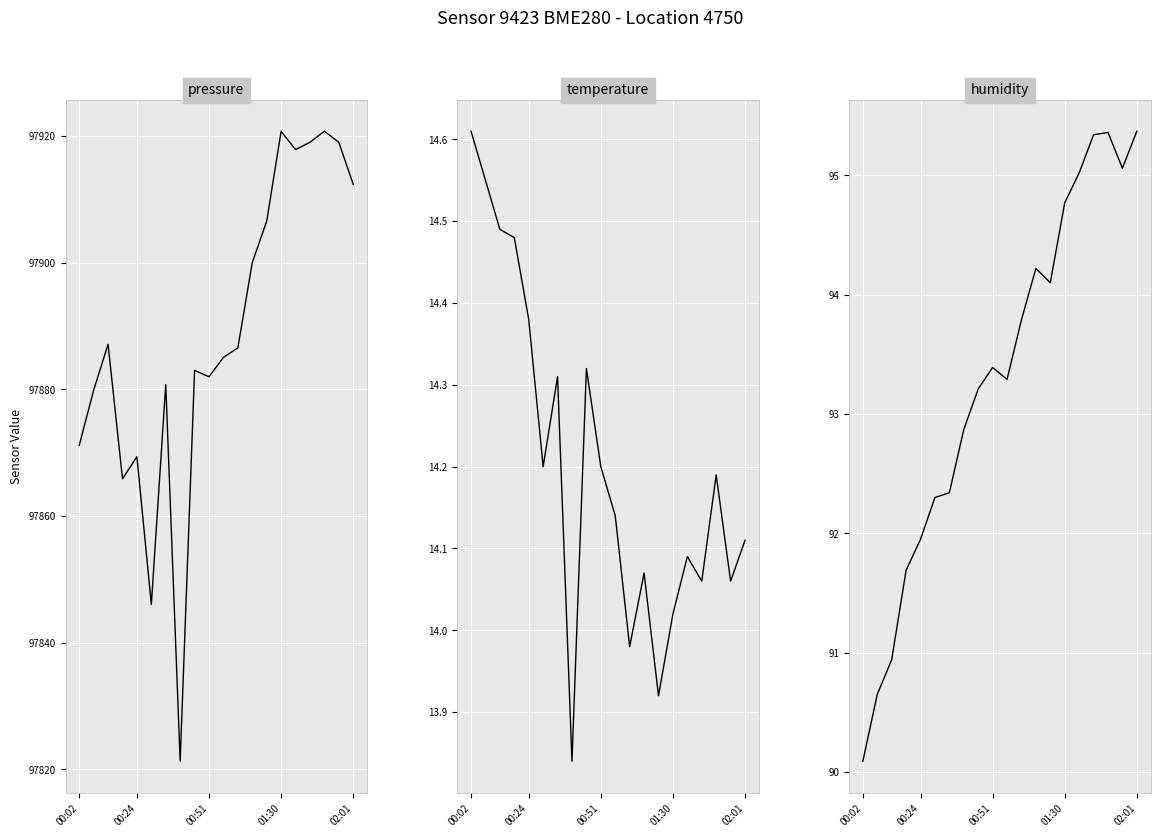

How many interior local valleys does the humidity series have?

3